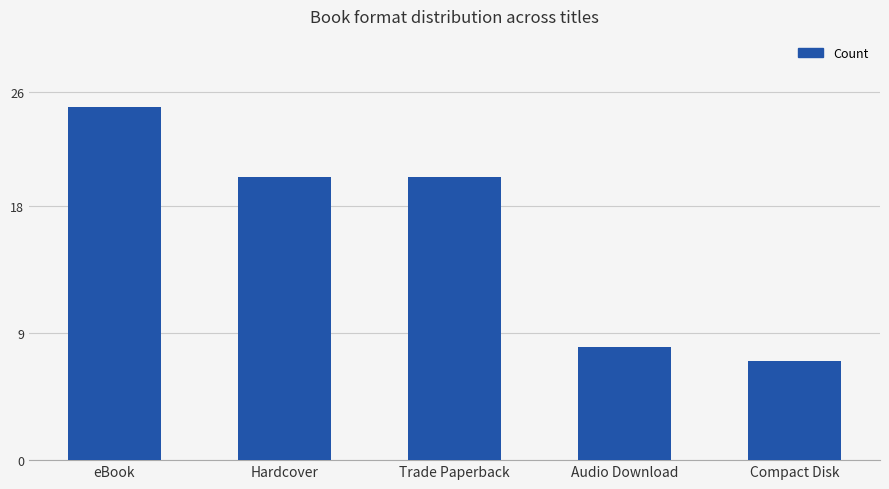

What is the value of the 4th bar from the left?

8